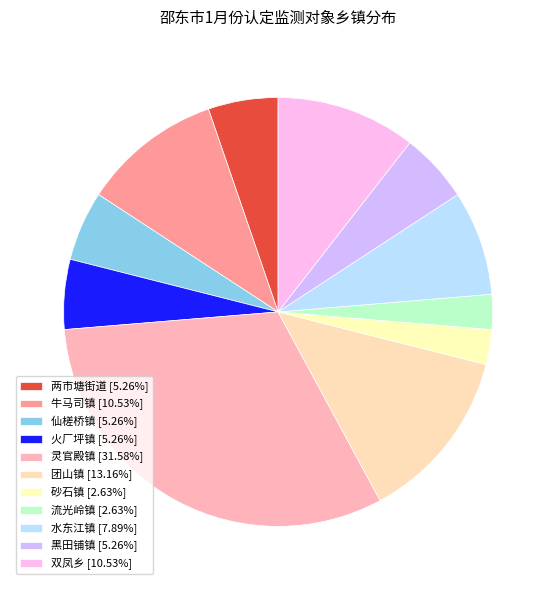

What is the ratio of the value at 流光岭镇 to the value at 仙槎桥镇?

0.5